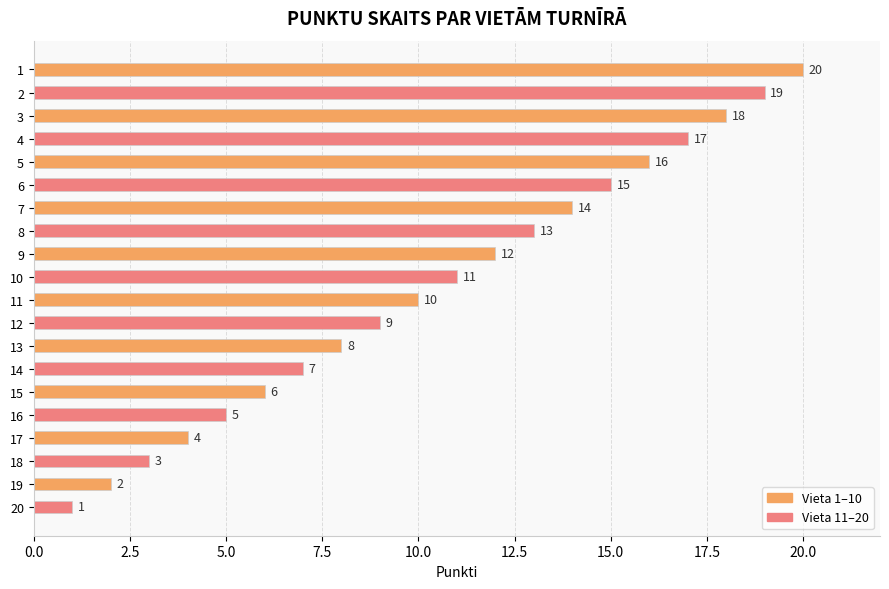

List the labels in order of value, largest first.

1, 2, 3, 4, 5, 6, 7, 8, 9, 10, 11, 12, 13, 14, 15, 16, 17, 18, 19, 20